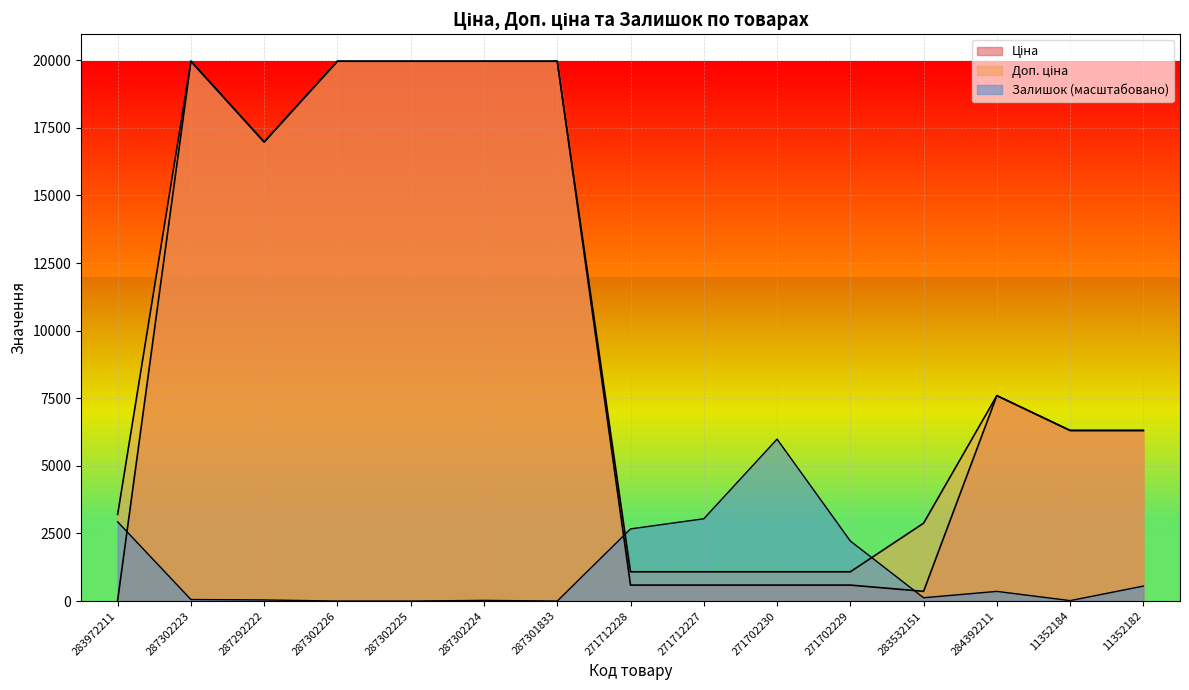

What is the value of the Залишок point at the 2nd from the left?

57.0